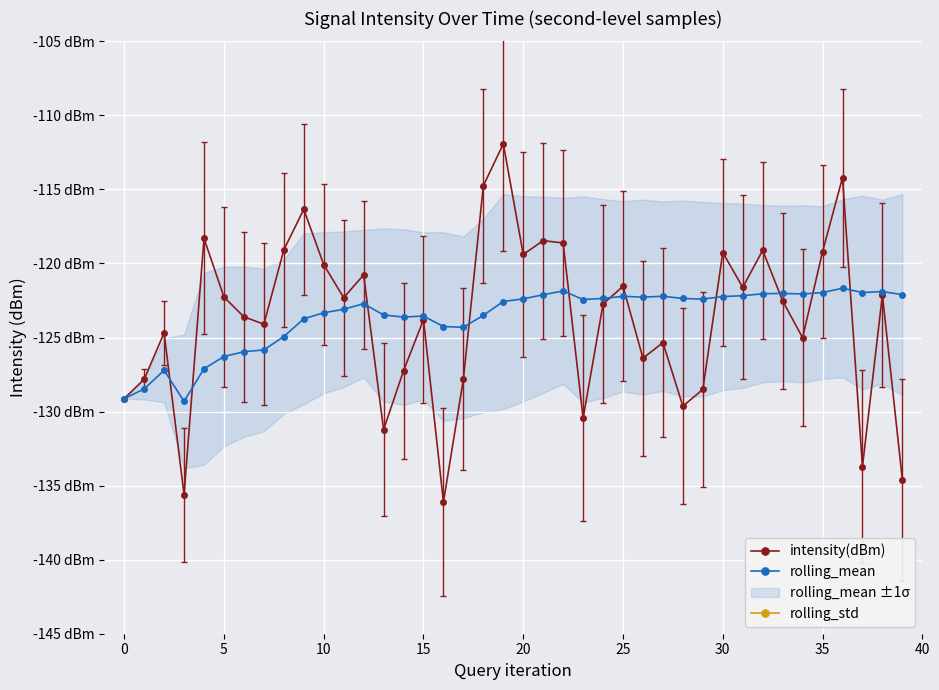

What is the spread (max minus min) of values at 30?

131.3